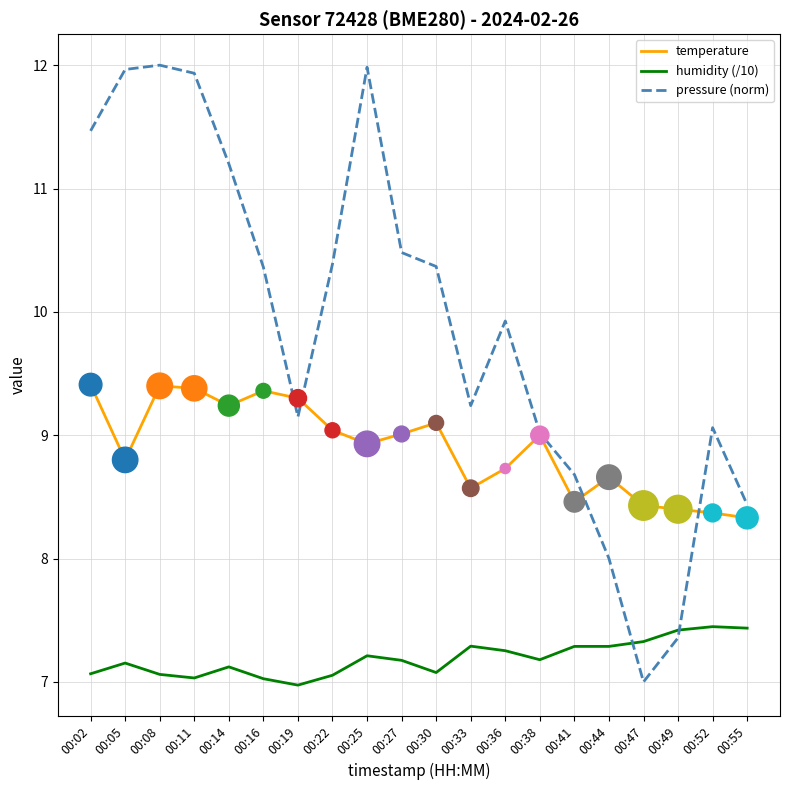

What are all the series names shown in the legend?

temperature, humidity (/10), pressure (norm)